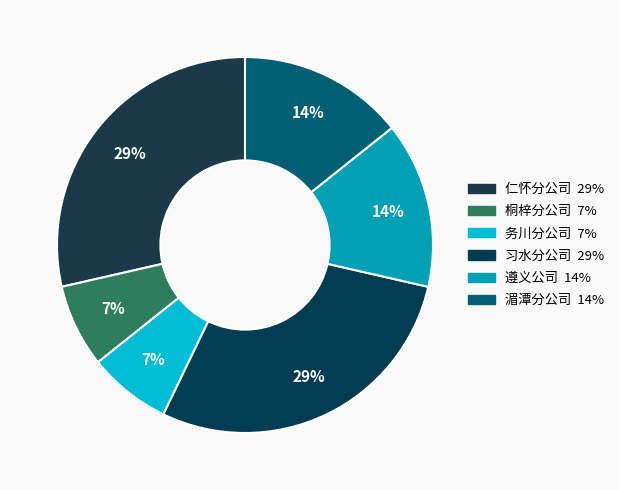

Count the number of slices in the pie.

6